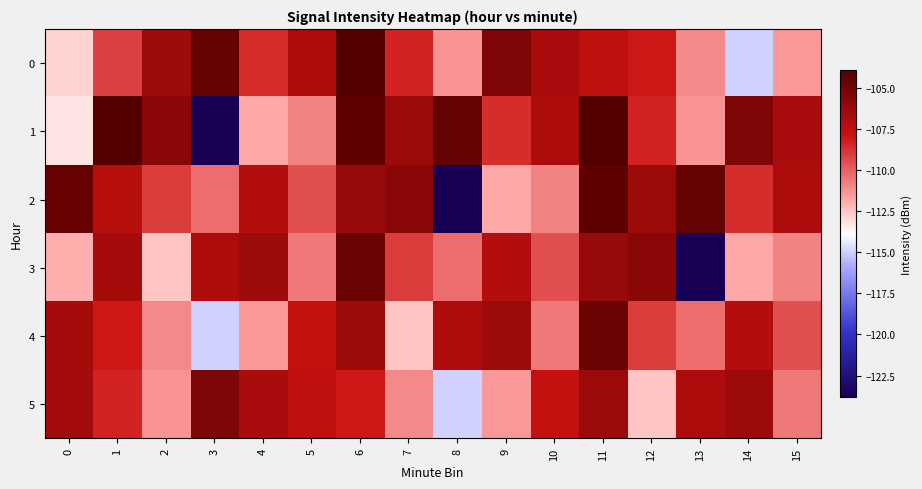

Reading left to right, transcribe all the data shown in this chart.

0: 0=-112.8	1=-109.1	2=-106.3	3=-104.5	4=-108.6	5=-106.9	6=-104.0	7=-108.4	8=-111.3	9=-105.4	10=-106.8	11=-107.5	12=-108.0	13=-111.0	14=-114.9	15=-111.4
1: 0=-113.2	1=-103.9	2=-105.7	3=-123.8	4=-111.8	5=-110.8	6=-104.3	7=-106.3	8=-104.5	9=-108.6	10=-106.9	11=-104.0	12=-108.4	13=-111.3	14=-105.4	15=-106.8
2: 0=-104.6	1=-107.2	2=-109.1	3=-110.3	4=-107.1	5=-109.5	6=-106.2	7=-105.7	8=-123.8	9=-111.8	10=-110.8	11=-104.3	12=-106.3	13=-104.5	14=-108.6	15=-106.9
3: 0=-112.0	1=-106.6	2=-112.5	3=-106.9	4=-106.3	5=-110.6	6=-104.7	7=-109.1	8=-110.3	9=-107.1	10=-109.5	11=-106.2	12=-105.7	13=-123.8	14=-111.8	15=-110.8
4: 0=-106.6	1=-108.0	2=-111.0	3=-114.9	4=-111.4	5=-107.7	6=-106.4	7=-112.5	8=-106.9	9=-106.3	10=-110.6	11=-104.7	12=-109.1	13=-110.3	14=-107.1	15=-109.5
5: 0=-106.6	1=-108.4	2=-111.3	3=-105.4	4=-106.8	5=-107.5	6=-108.0	7=-111.0	8=-114.9	9=-111.4	10=-107.7	11=-106.4	12=-112.5	13=-106.9	14=-106.3	15=-110.6